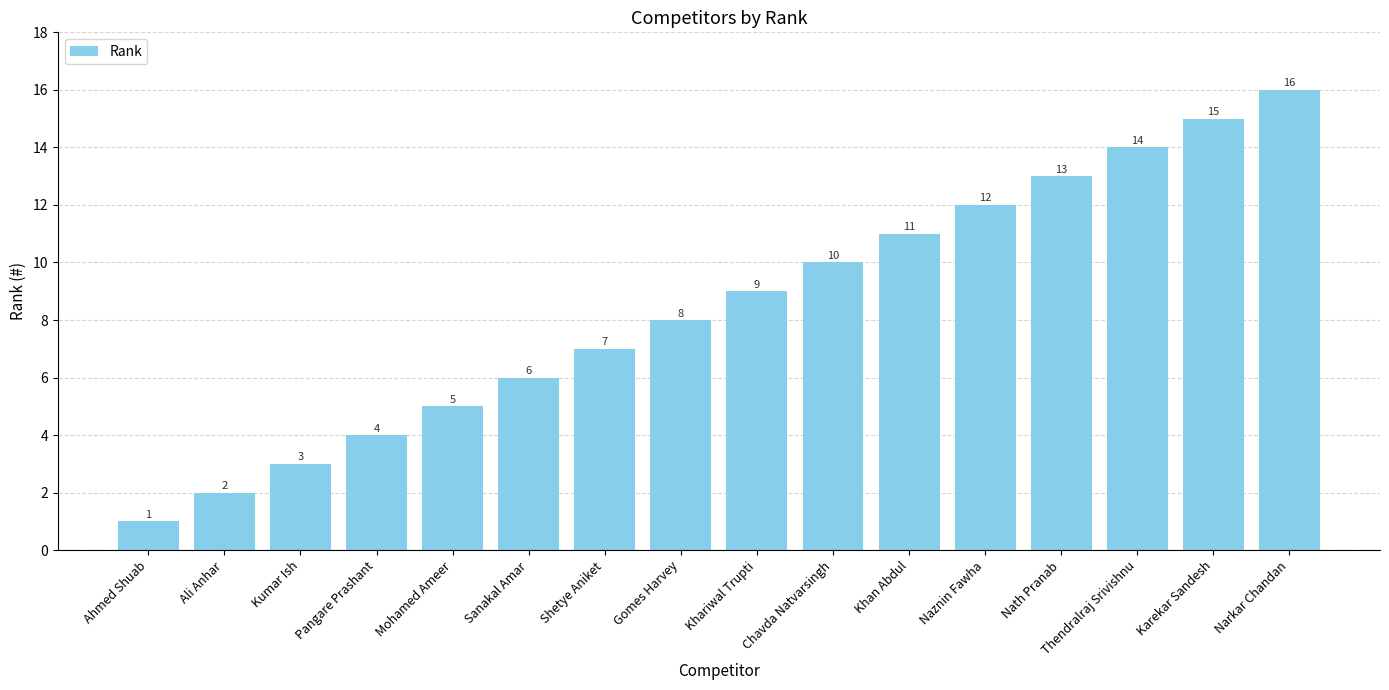

What is the value of the 13th bar from the left?

13